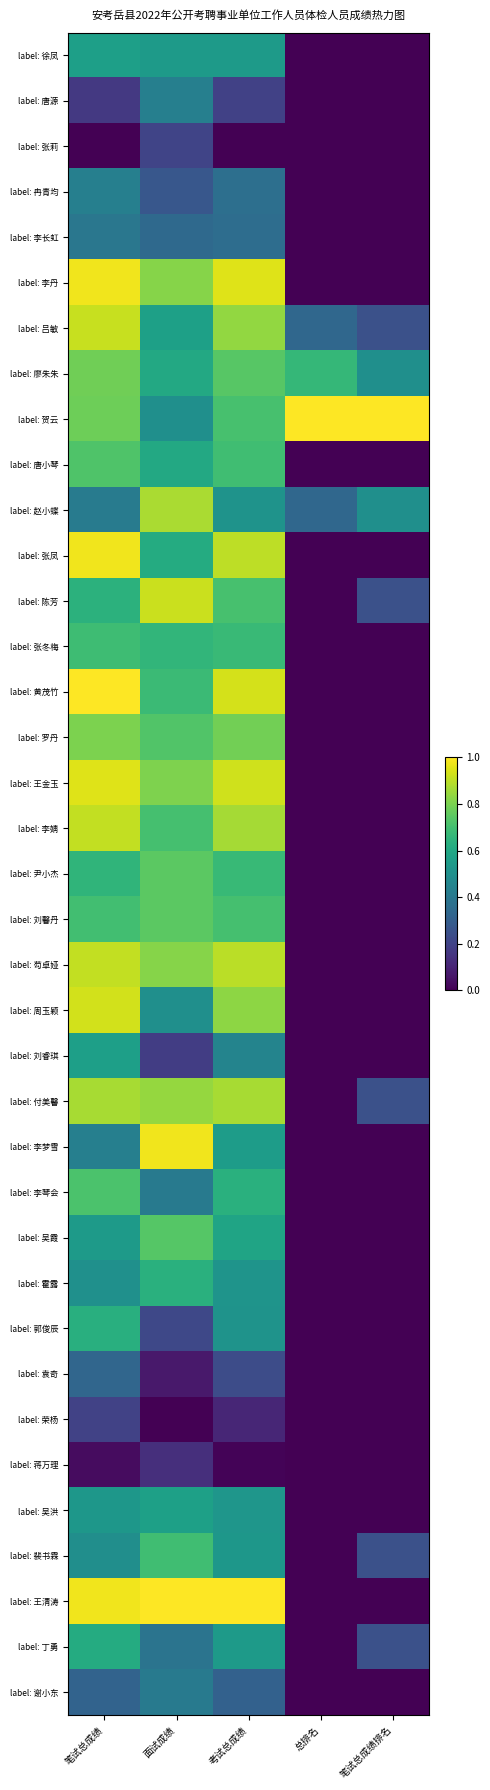

What is the total value across all series at 笔试总成绩?

23.1